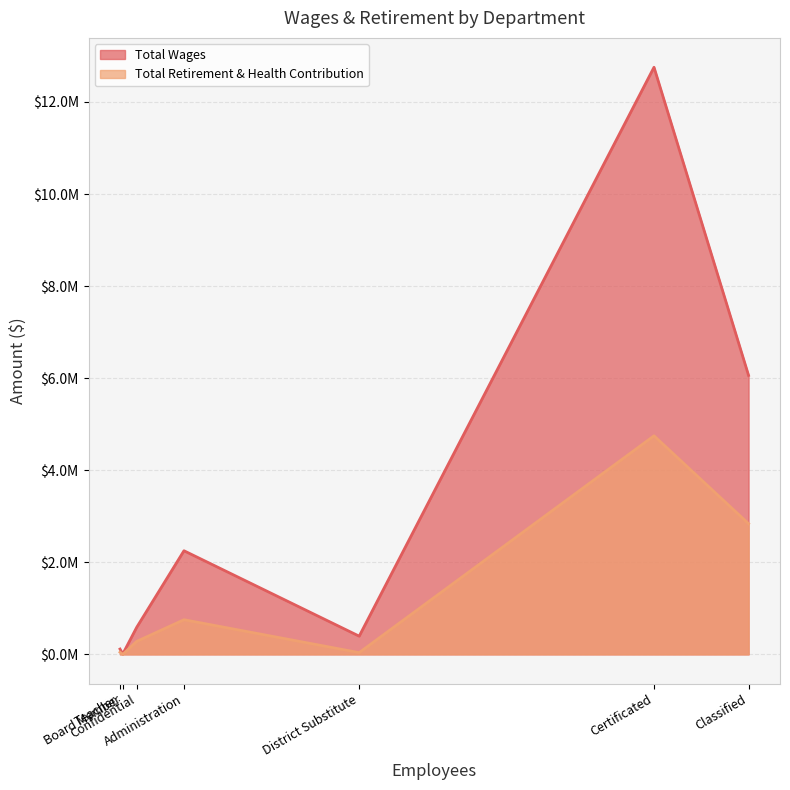

What is the difference between the maximum and second lowest values in the Total Wages series?

12639249